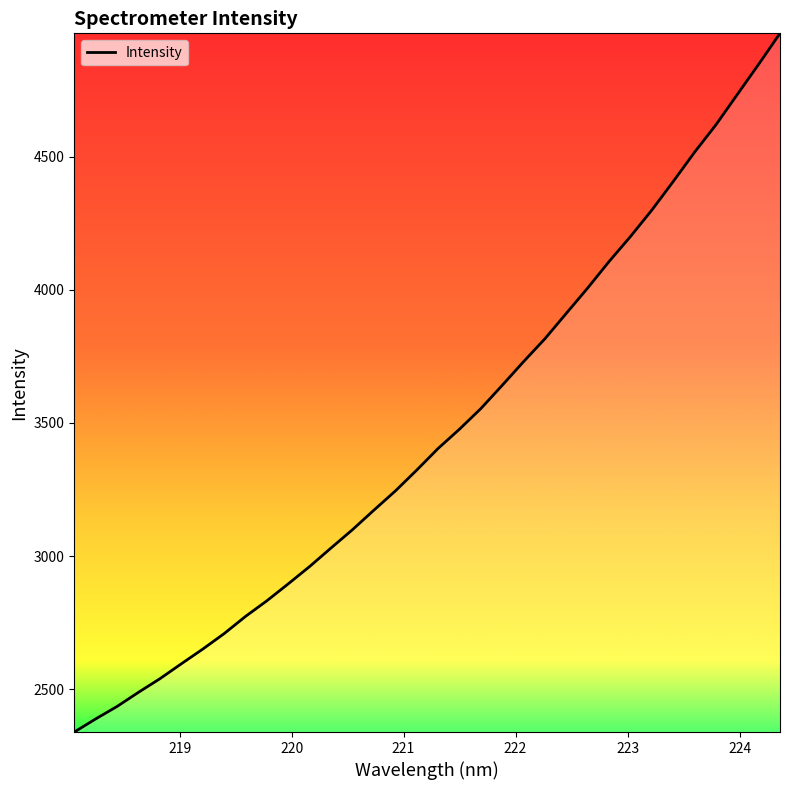

What is the maximum value shown in the chart?

4964.1